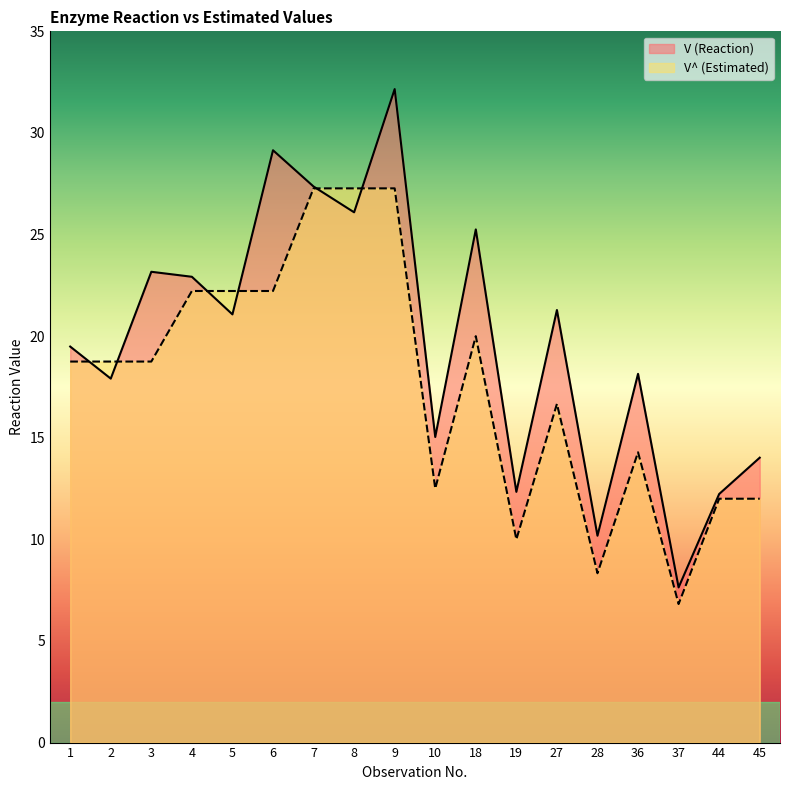

Reading left to right, list all the values displayed in this chart.

V (Reaction): 19.5	17.9	23.2	22.9	21.1	29.1	27.4	26.1	32.2	15.0	25.3	12.3	21.3	10.2	18.1	7.6	12.2	14.0
V^ (Estimated): 18.8	18.8	18.8	22.2	22.2	22.2	27.3	27.3	27.3	12.5	20.0	10.0	16.7	8.3	14.3	6.8	12.0	12.0